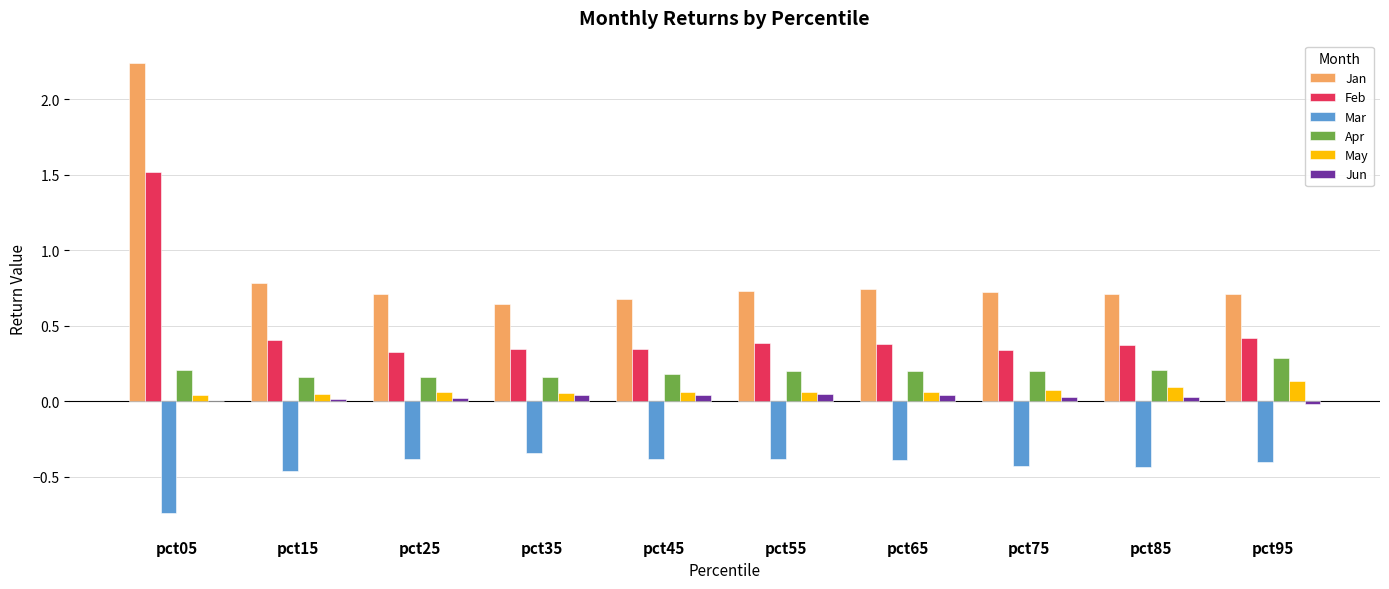

Is it true that Feb equals 0.2 at pct75?

False